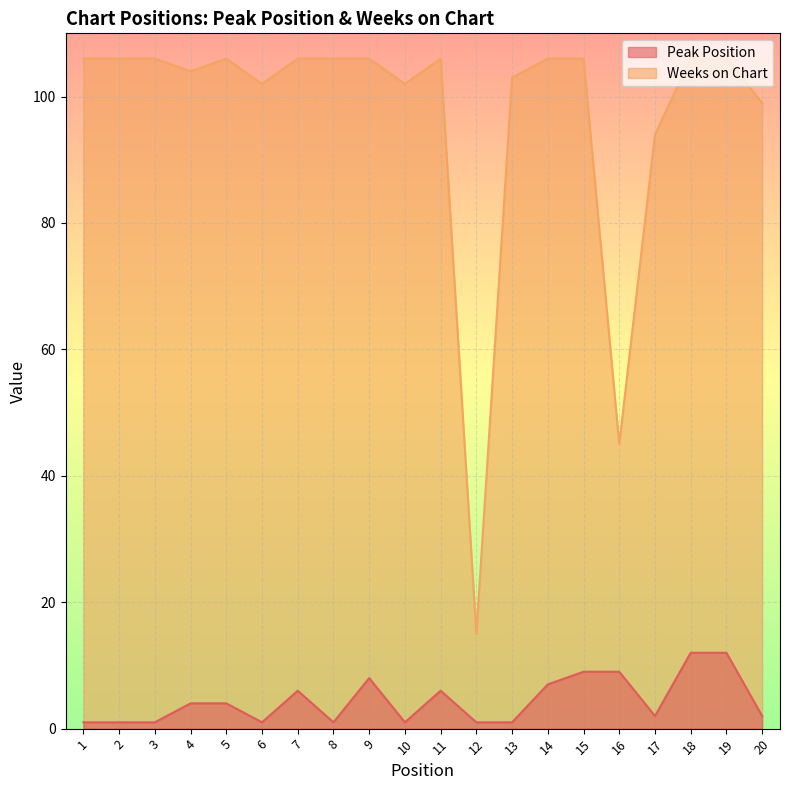

Reading right to left, extract all data points from this chart.

Peak Position: 2	12	12	2	9	9	7	1	1	6	1	8	1	6	1	4	4	1	1	1
Weeks on Chart: 99	106	106	94	45	106	106	103	15	106	102	106	106	106	102	106	104	106	106	106